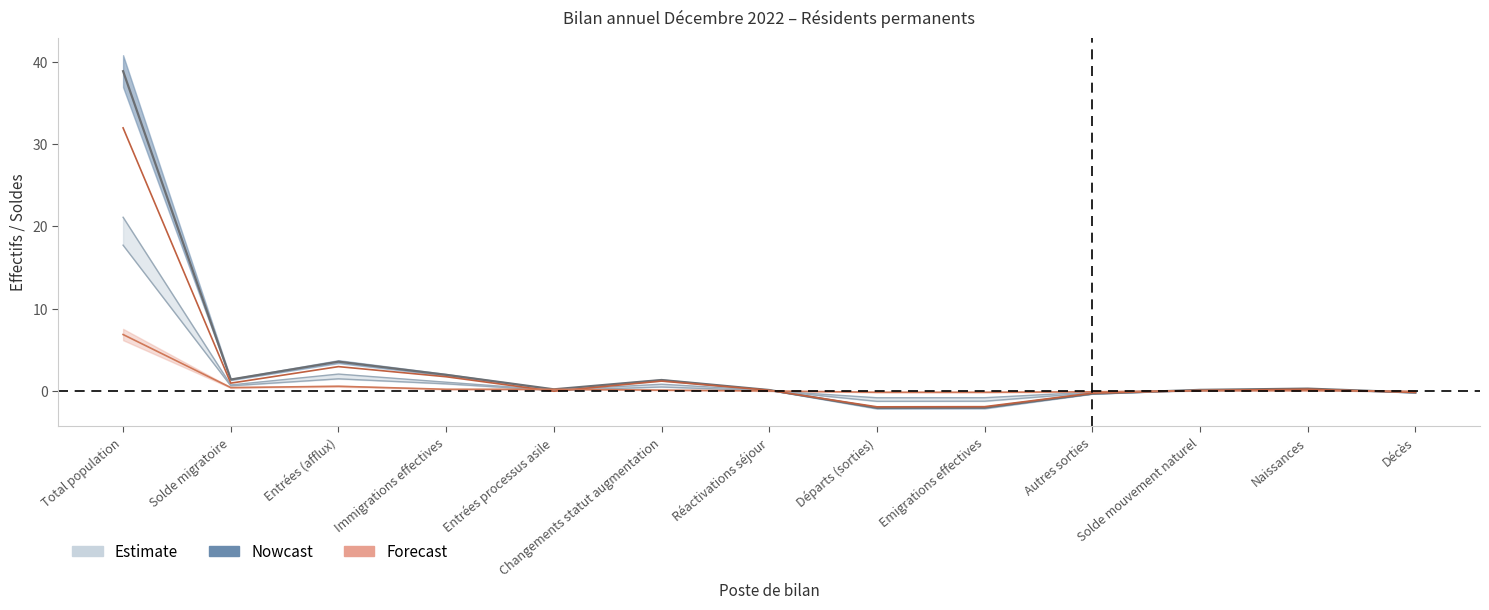

In Hommes, how many points are higher than both neighbors (excluding endpoints)?

3